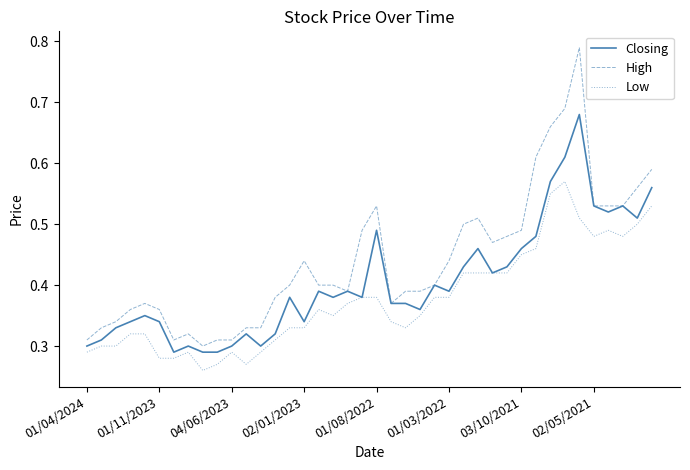

Which series has the largest total across all categories?

High